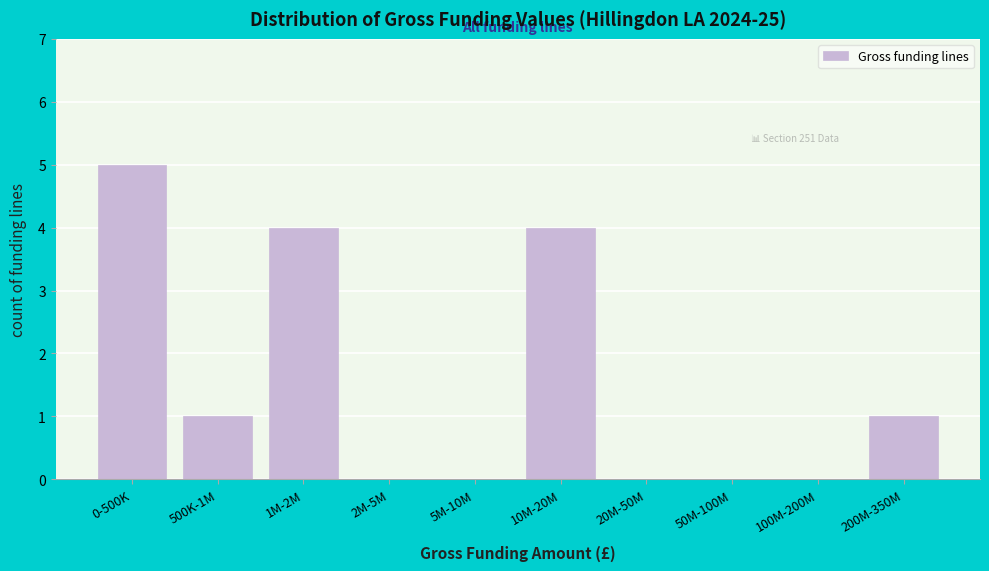

Reading left to right, what are all the values shown in this chart?

0-500K=5	500K-1M=1	1M-2M=4	2M-5M=0	5M-10M=0	10M-20M=4	20M-50M=0	50M-100M=0	100M-200M=0	200M-350M=1